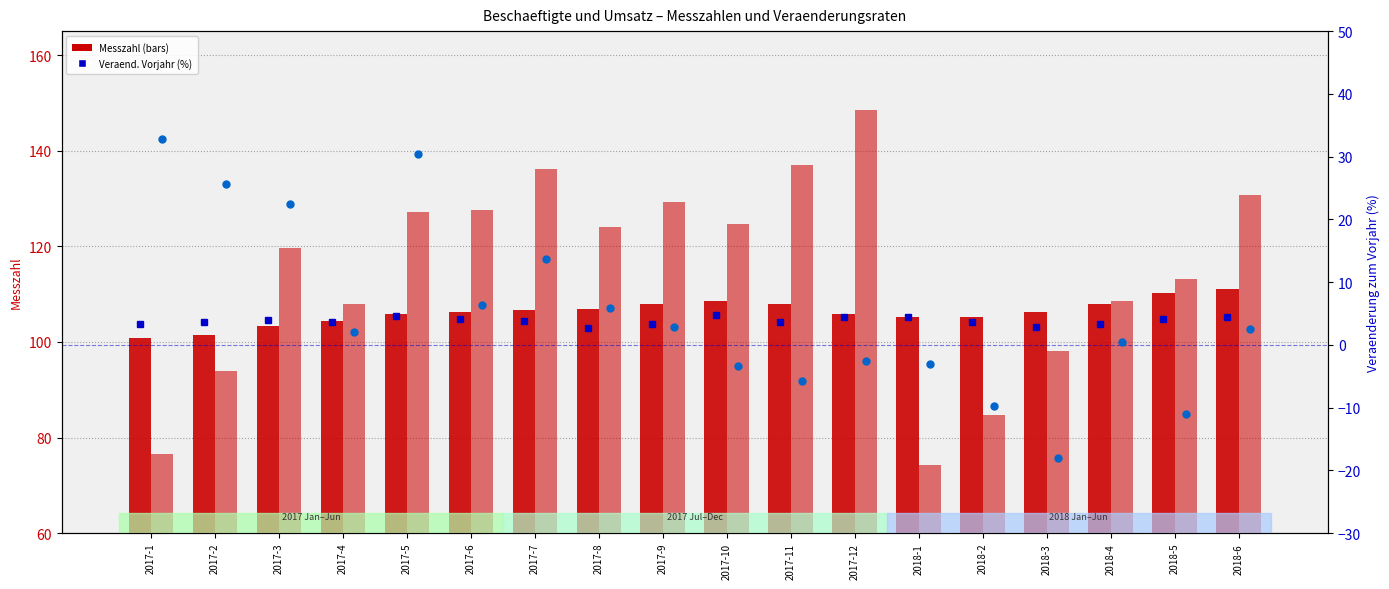

Read the Beschaeftigte Messzahl value at 2017-7.

106.6